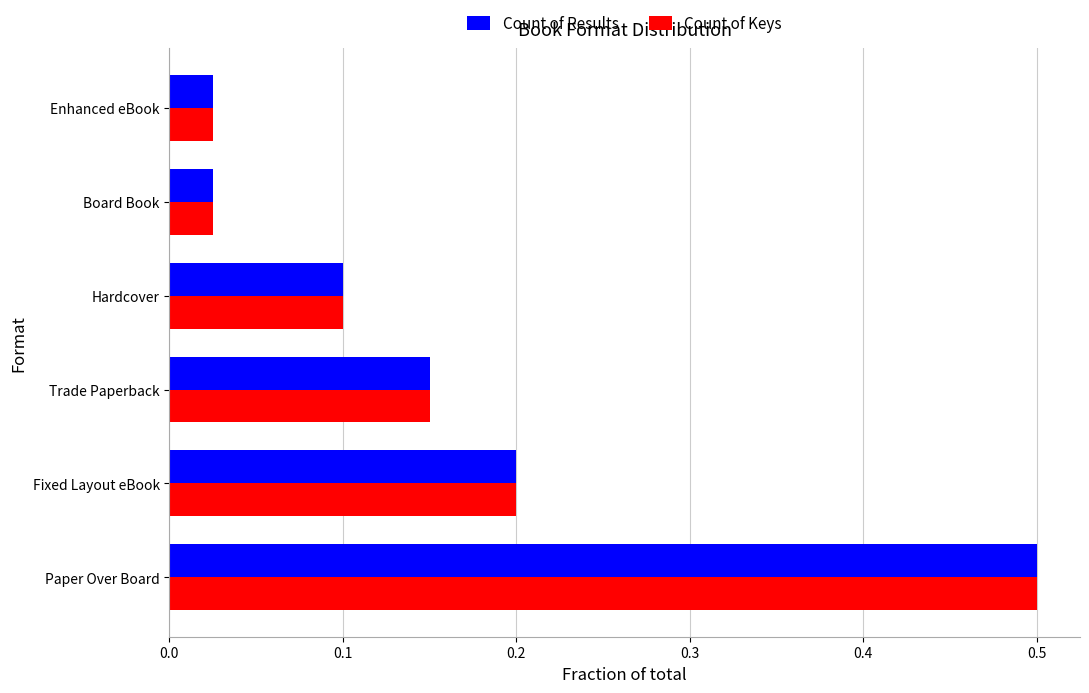

How many distinct data groups are displayed?

2